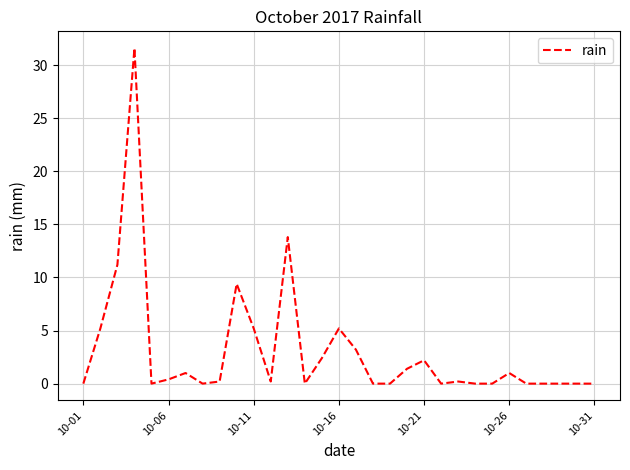

What is the average value?

3.0